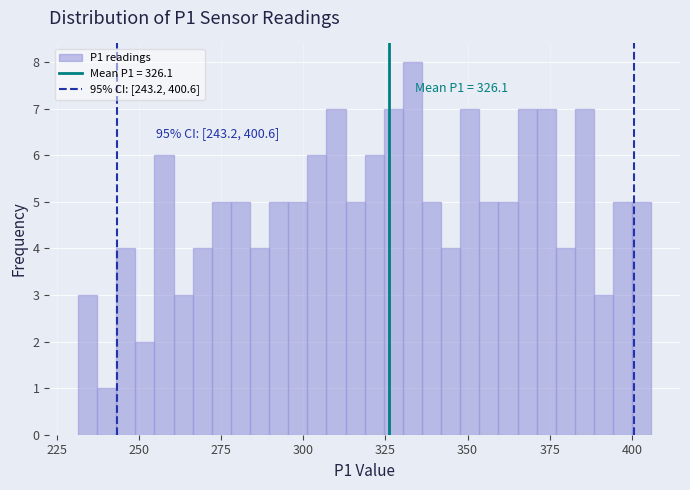

Read against the x-axis, roughly where is the centre of the tallest bar?

335